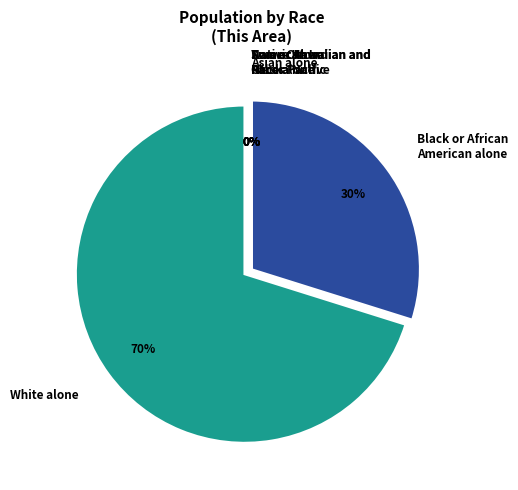

What percentage is NOT represented by Asian alone?

100.0%